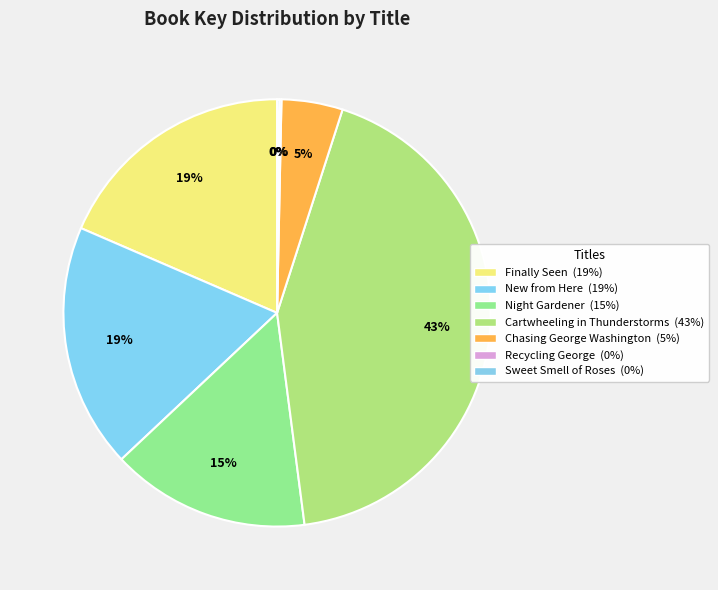

Rank the categories by value from lowest to highest.

Recycling George, Sweet Smell of Roses, Chasing George Washington, Night Gardener, New from Here, Finally Seen, Cartwheeling in Thunderstorms